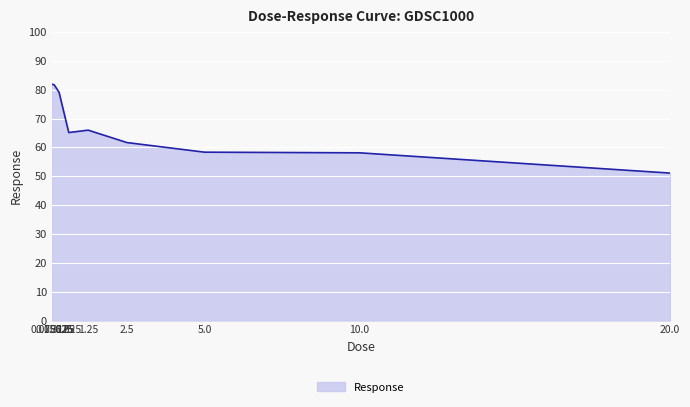

What is the average value?

67.0